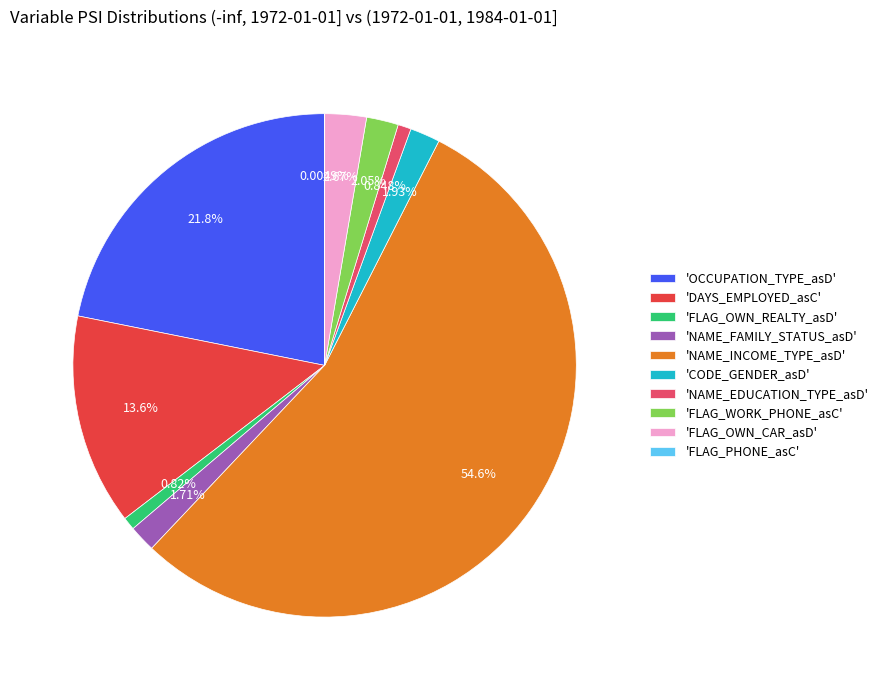

Which slice represents more than half of the pie?

'NAME_INCOME_TYPE_asD'